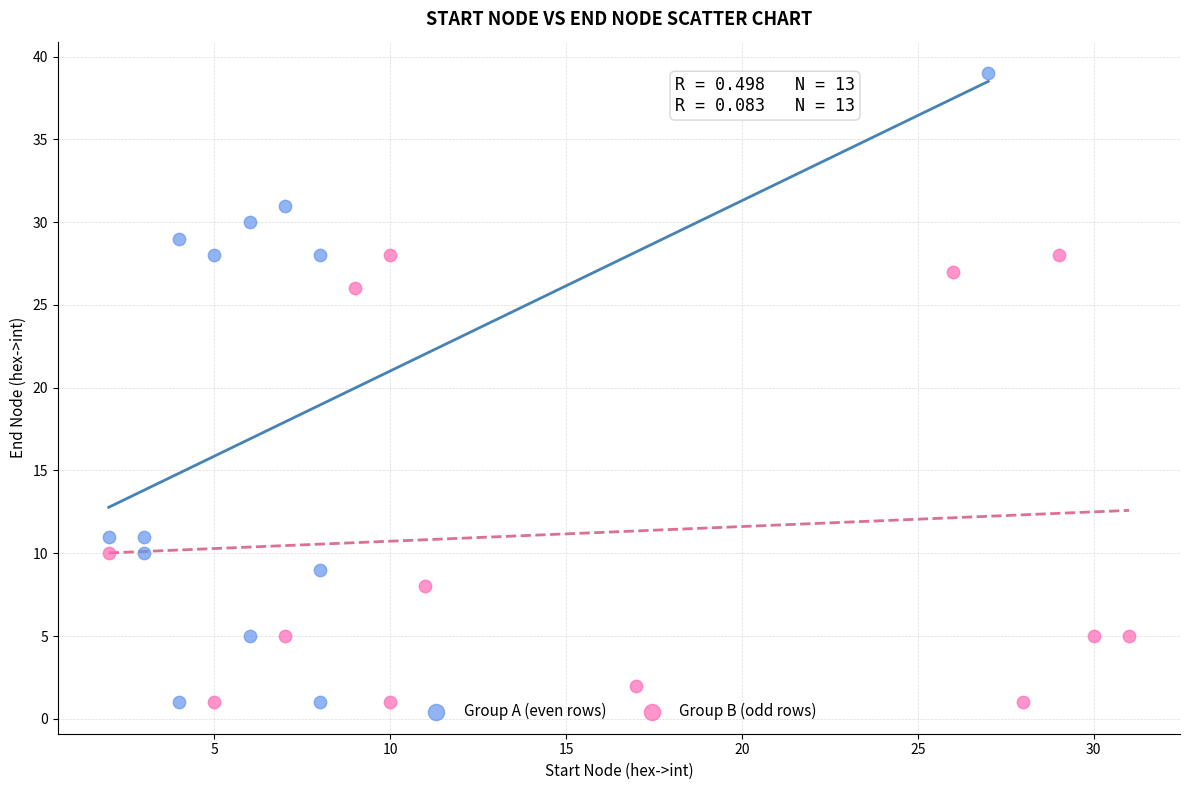

Which series has the largest Y range (max minus min)?

Group A (even rows)